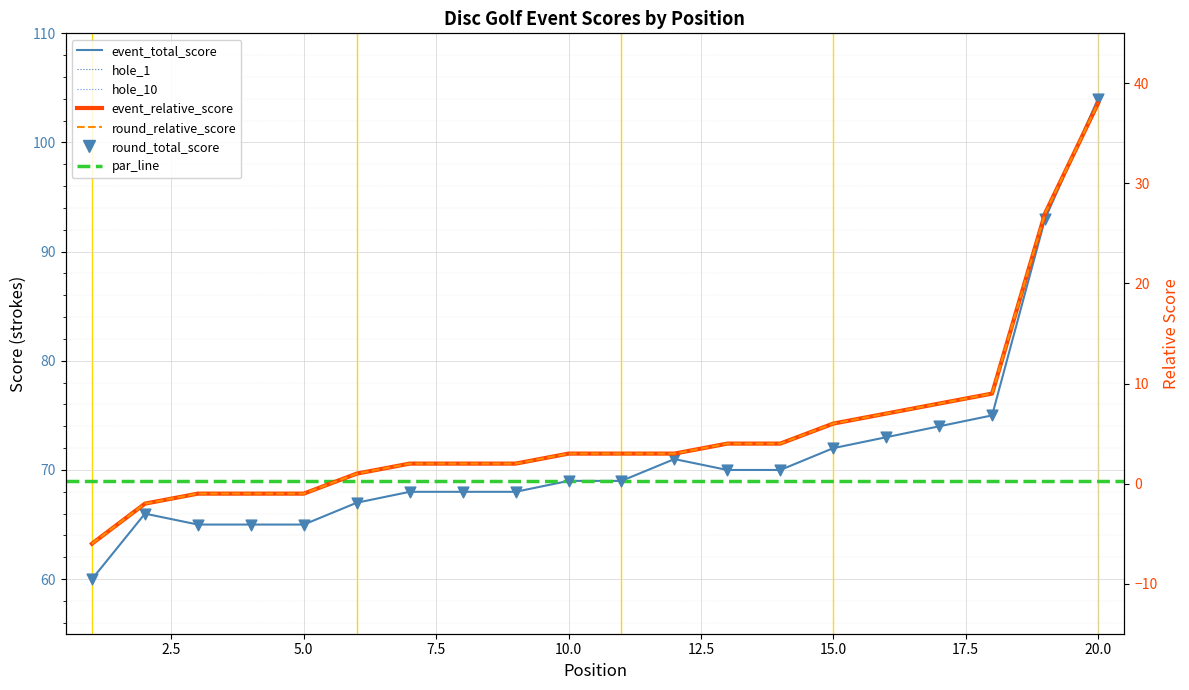

Is the value of hole_10 at 12 greater than the value of round_relative_score at 20?

No